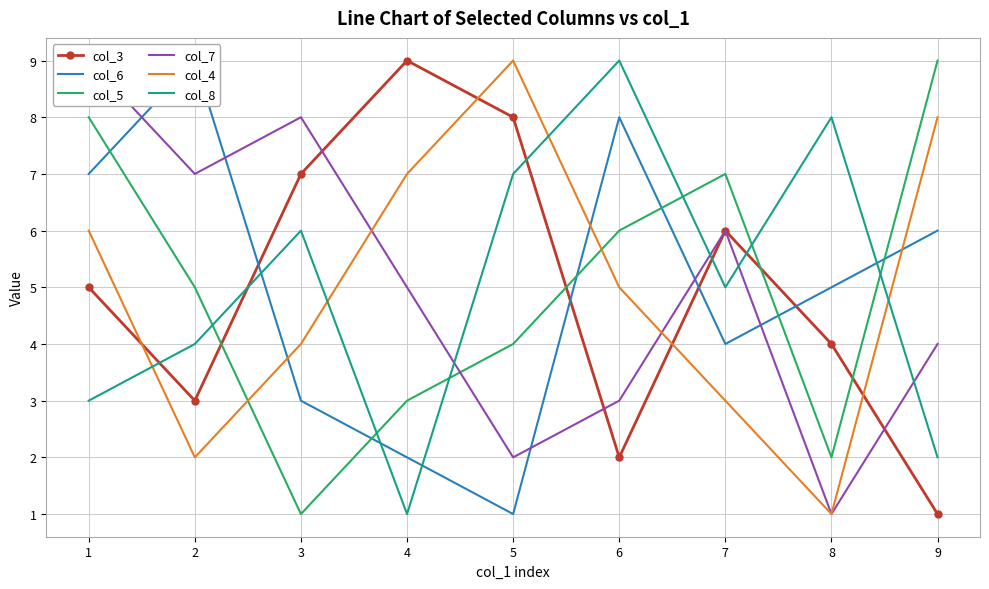

Rank the series at 8 from highest to lowest value.

col_8, col_6, col_3, col_5, col_7, col_4